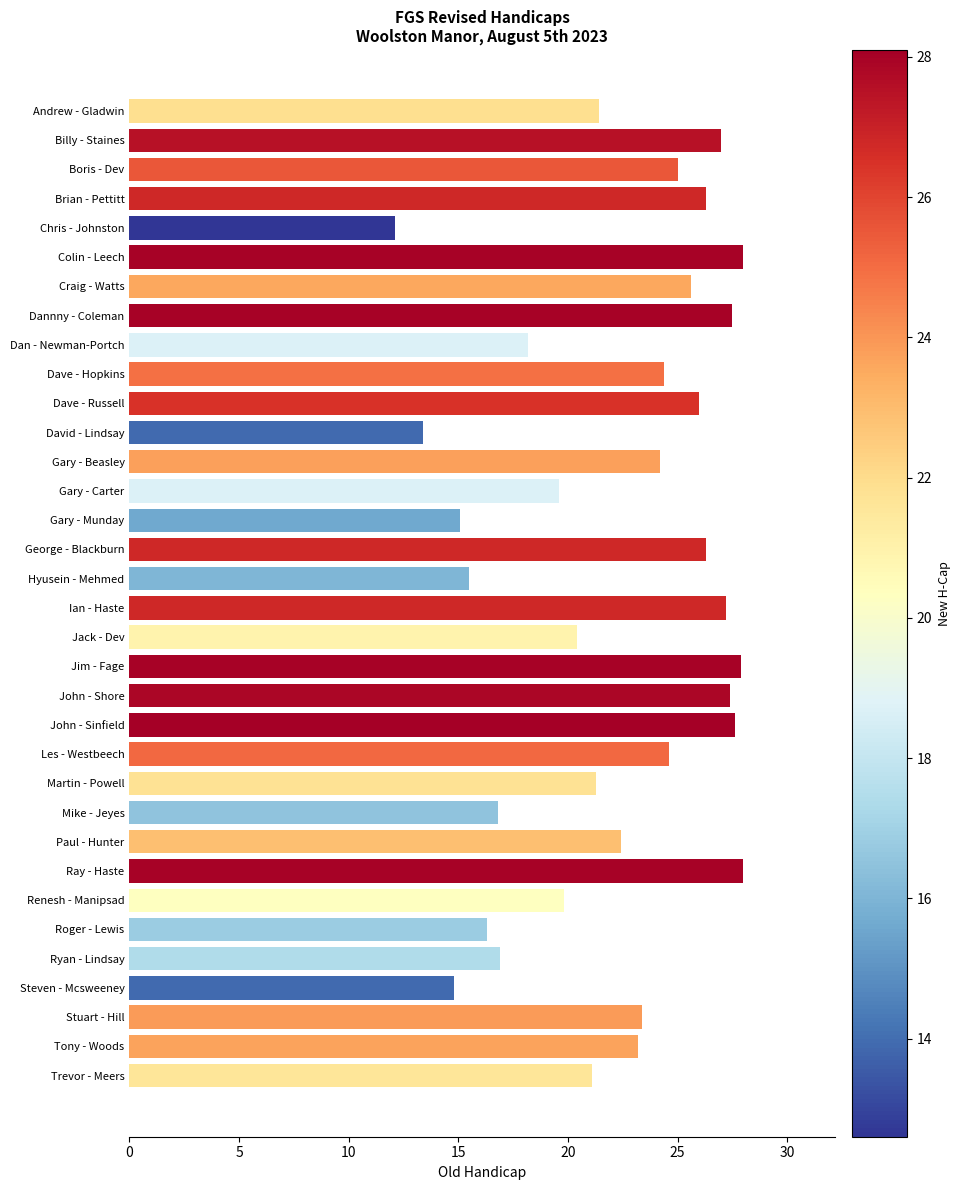

What is the value of the 20th bar from the top?

27.9